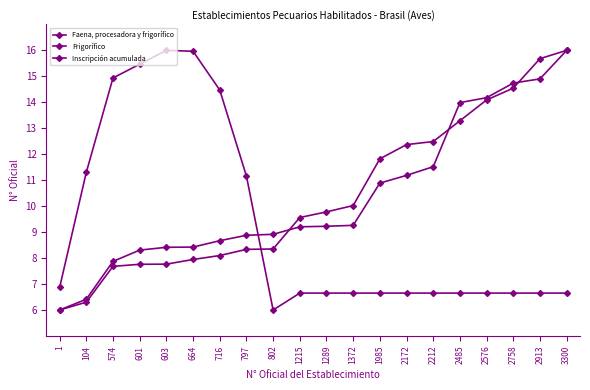

What is the approximate value of Inscripción acumulada at 1372?

9.3